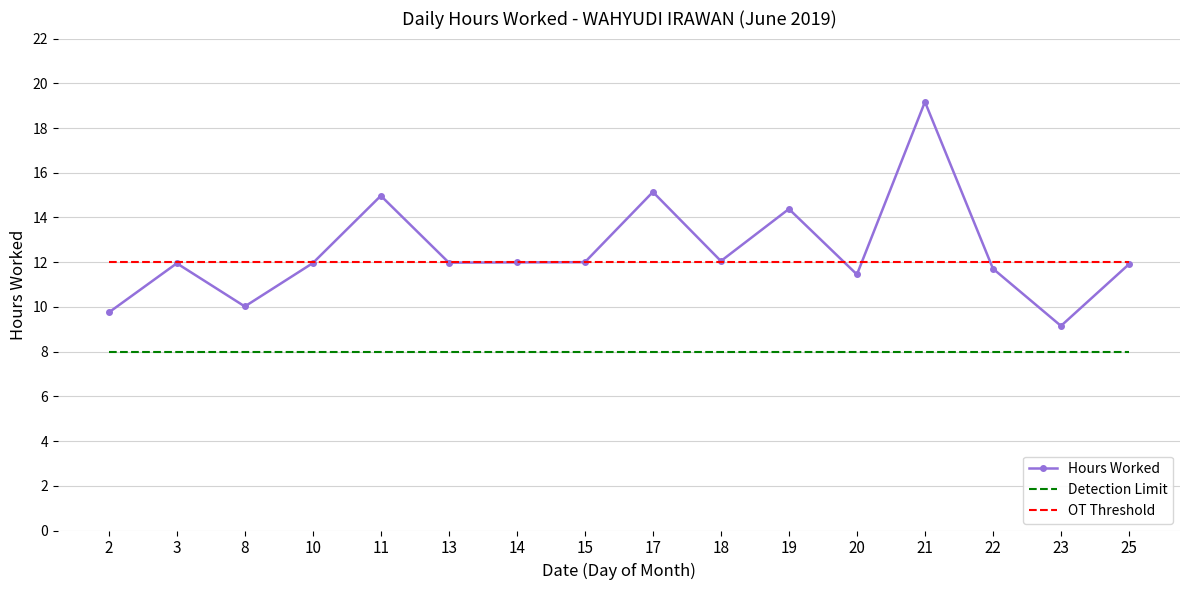

What is the maximum value shown in the chart?

19.2